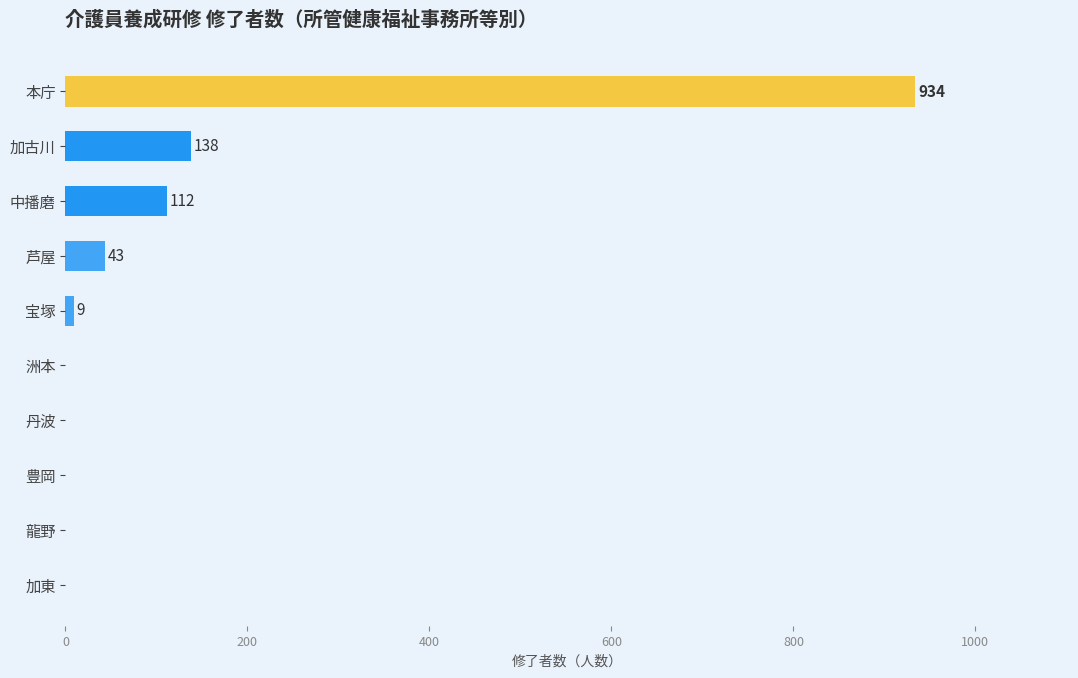

What is the change in value from 洲本 to 加古川?

+138